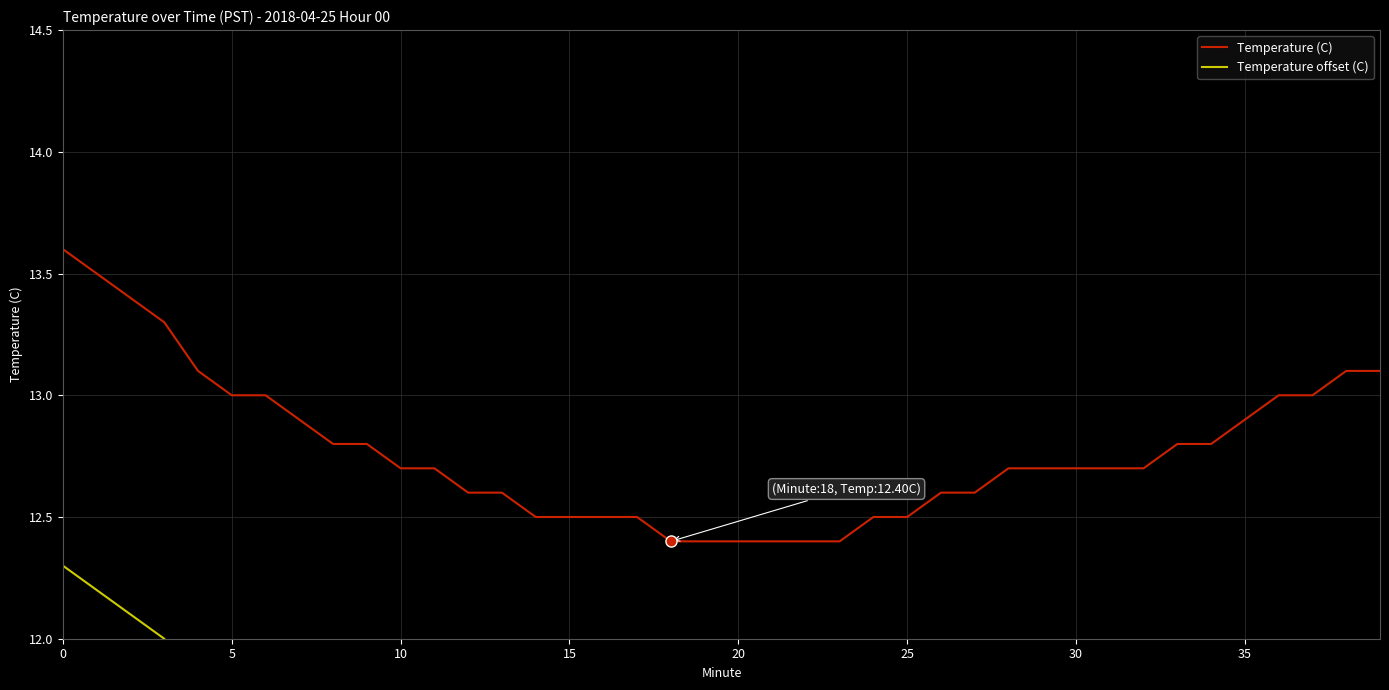

List the series in order of their peak value, lowest first.

Temperature offset (C), Temperature (C)